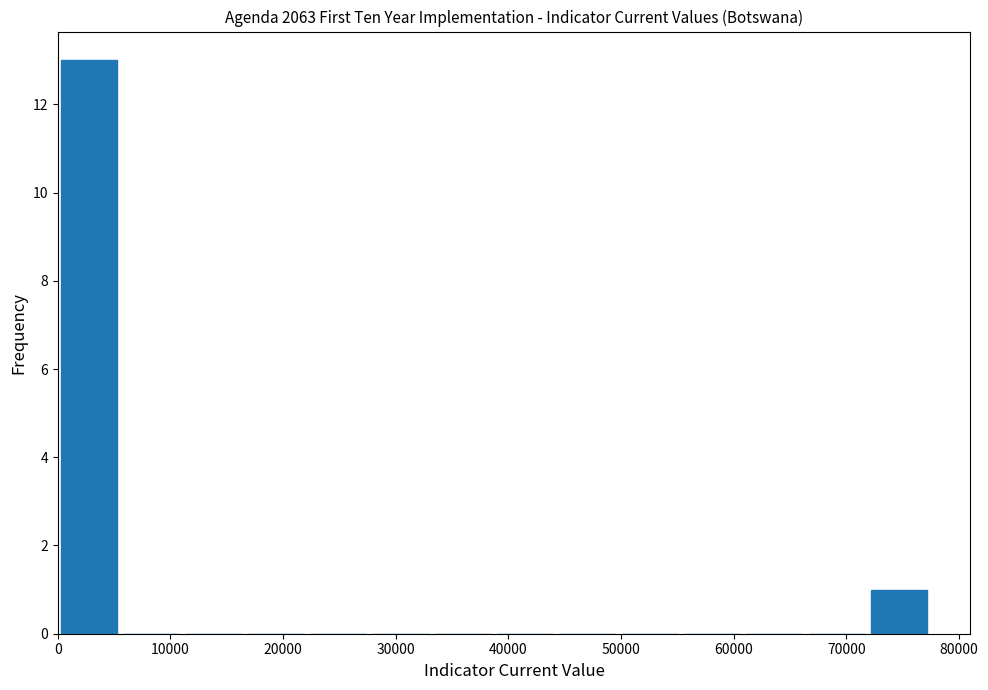

Reading left to right, list every bar in this chart as the range it spans on the x-axis followed by its height. Neither the bar edges nor the heights are printed on the chart, so give them approximately, as read against the axes.

0 to 6000: 13
6000 to 11000: 0
11000 to 17000: 0
17000 to 22000: 0
22000 to 28000: 0
28000 to 33000: 0
33000 to 39000: 0
39000 to 44000: 0
44000 to 50000: 0
50000 to 55000: 0
55000 to 61000: 0
61000 to 66000: 0
66000 to 72000: 0
72000 to 77000: 1